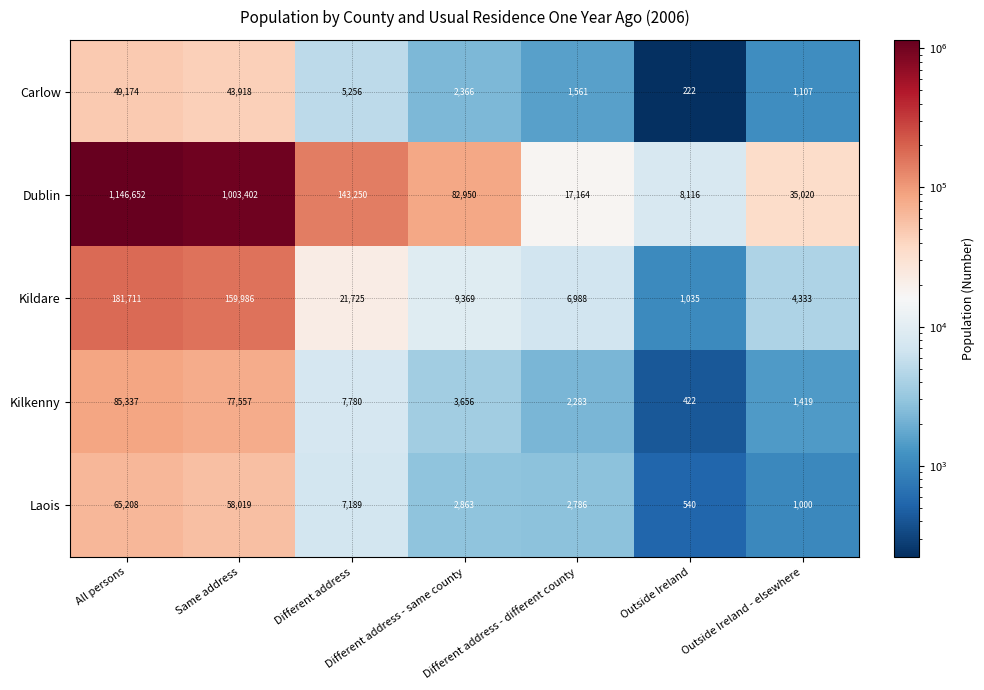

Which label corresponds to the largest value in the chart?

All persons